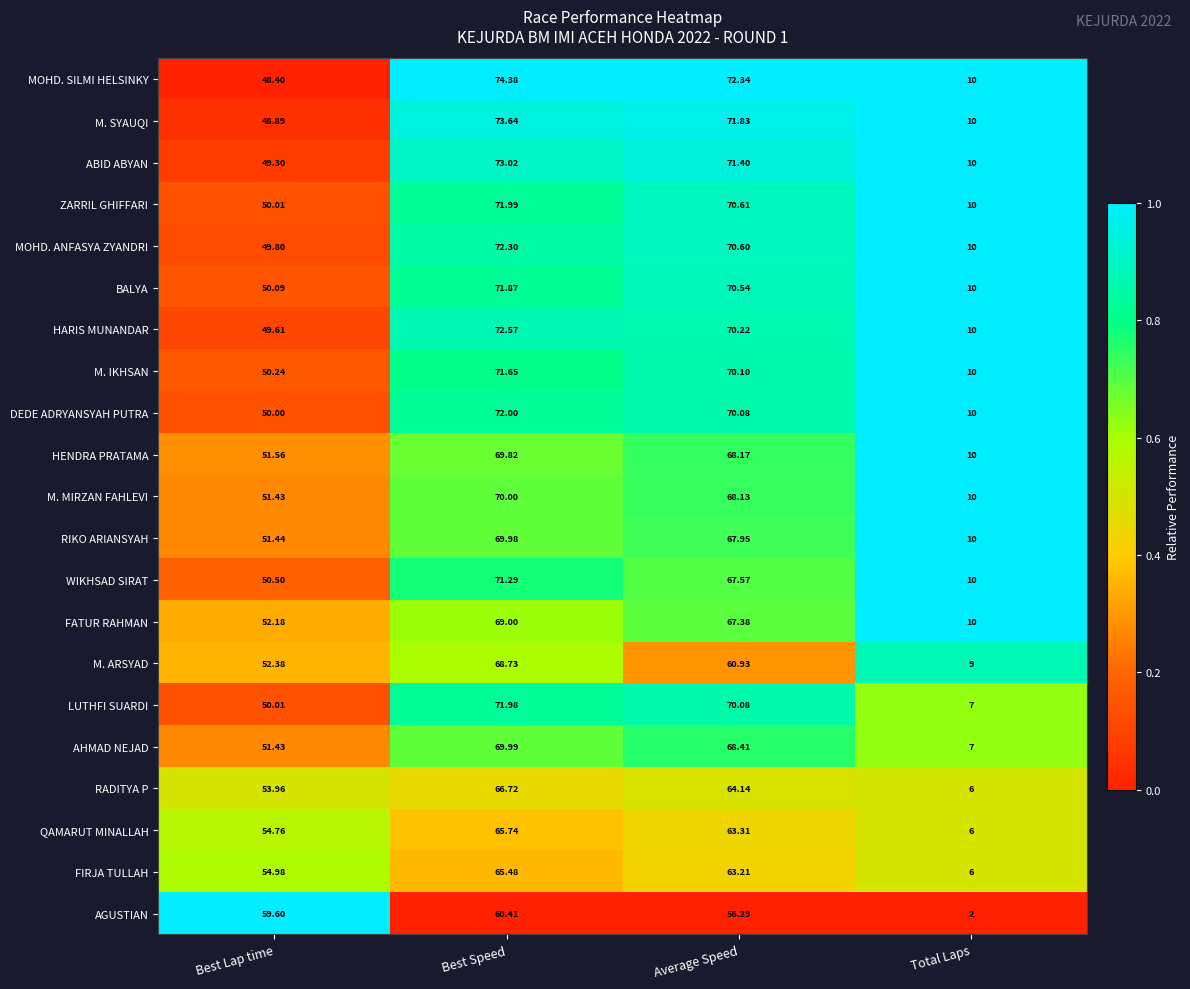

List the labels in order of ABID ABYAN value, smallest first.

Total Laps, Best Lap time, Average Speed, Best Speed